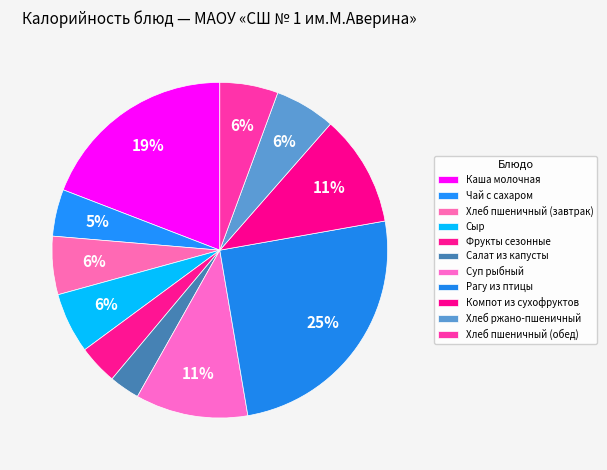

How many segments does this pie chart have?

11